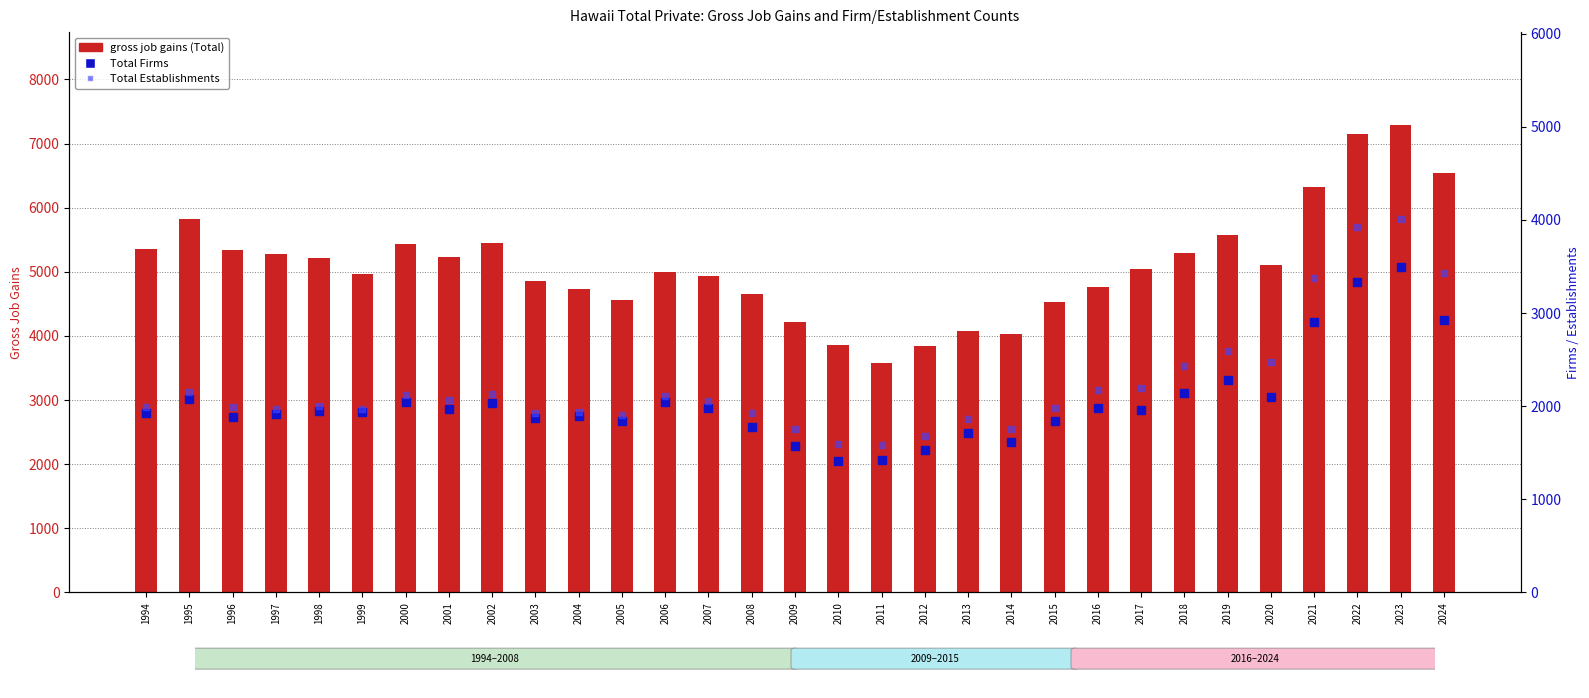

What is the difference between the Total Firms values at 2008 and 2023?

1720